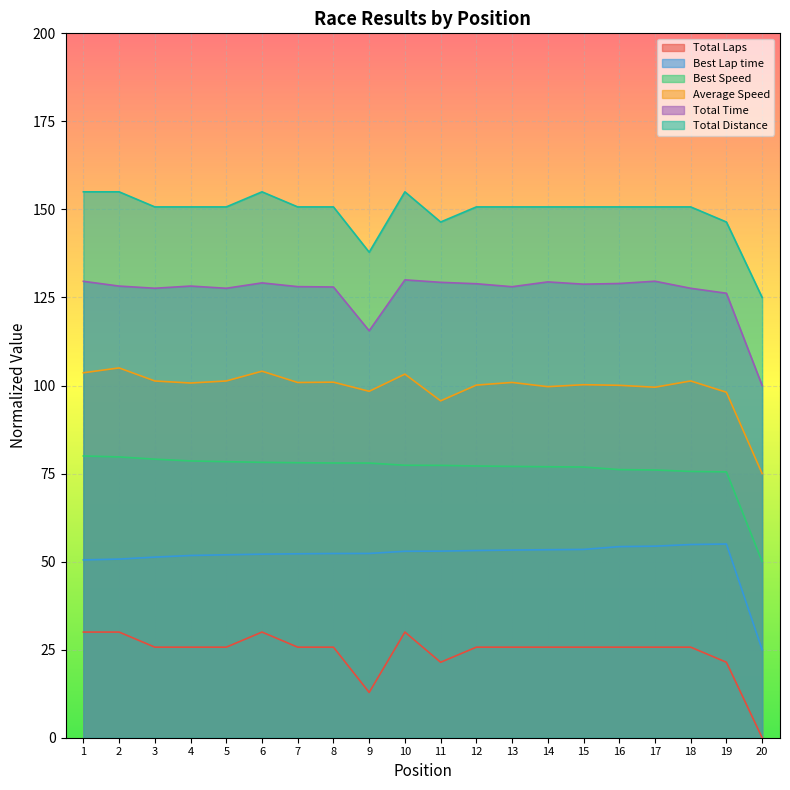

True or false: Best Lap time has a value of 77.7 at 12.

False